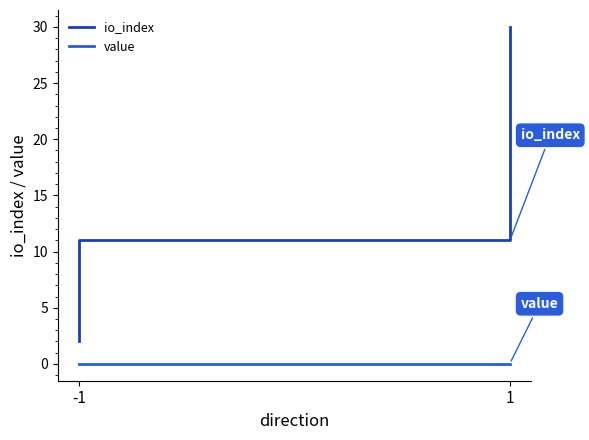

Count the value values in the range 0 to 1.

4